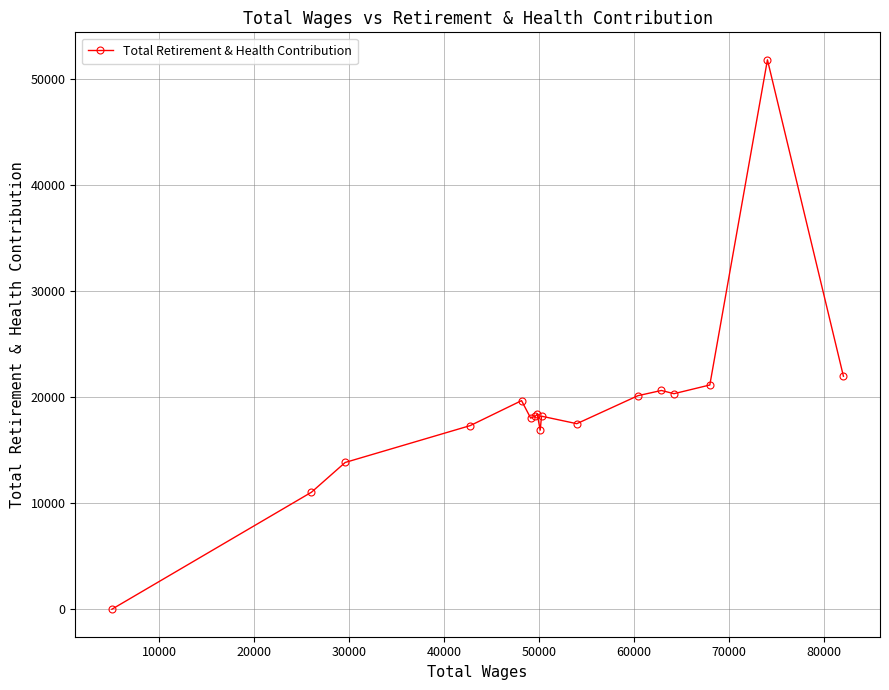

What is the difference between the maximum and second lowest values?

40803